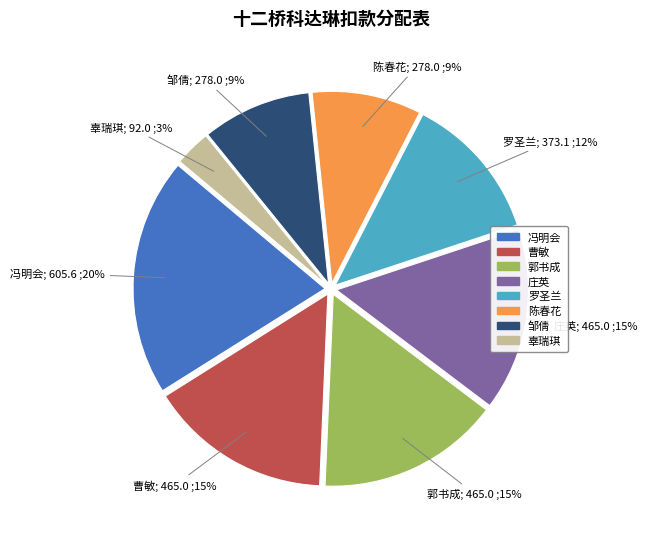

To the nearest percent, what percentage of the pie is 冯明会?

20%